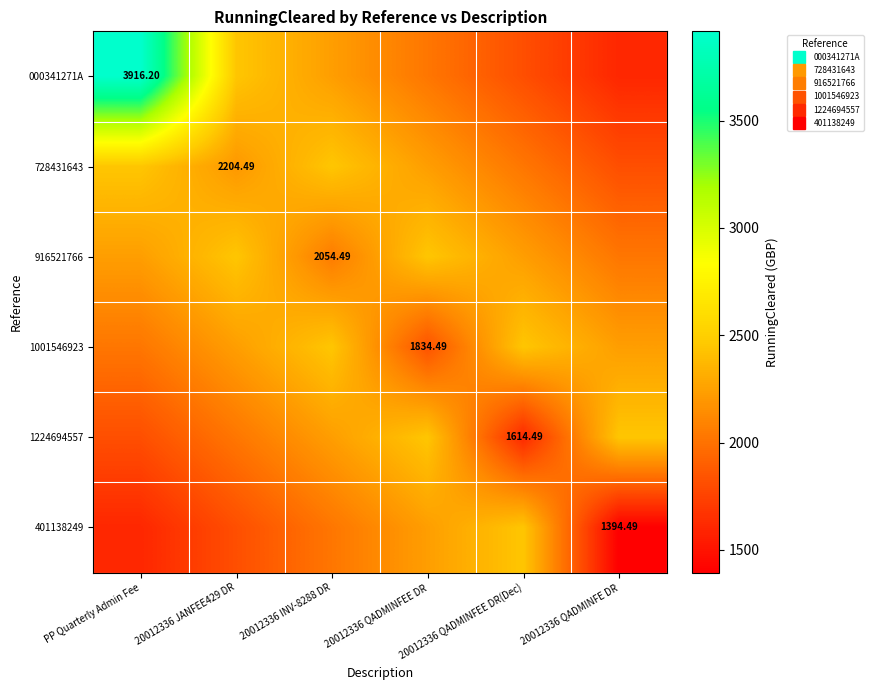

At which label does 728431643 first exceed 2235?

PP Quarterly Admin Fee